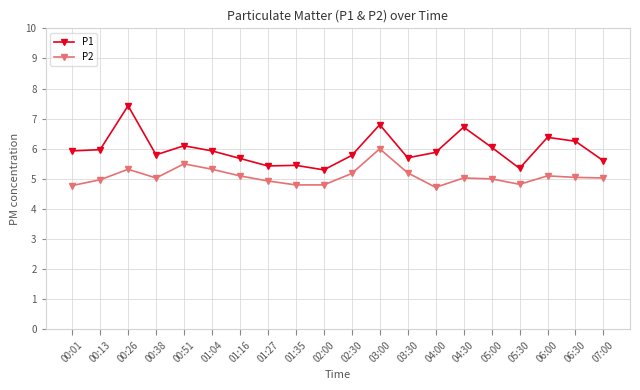

What is the spread (max minus min) of values at 00:26?

2.1